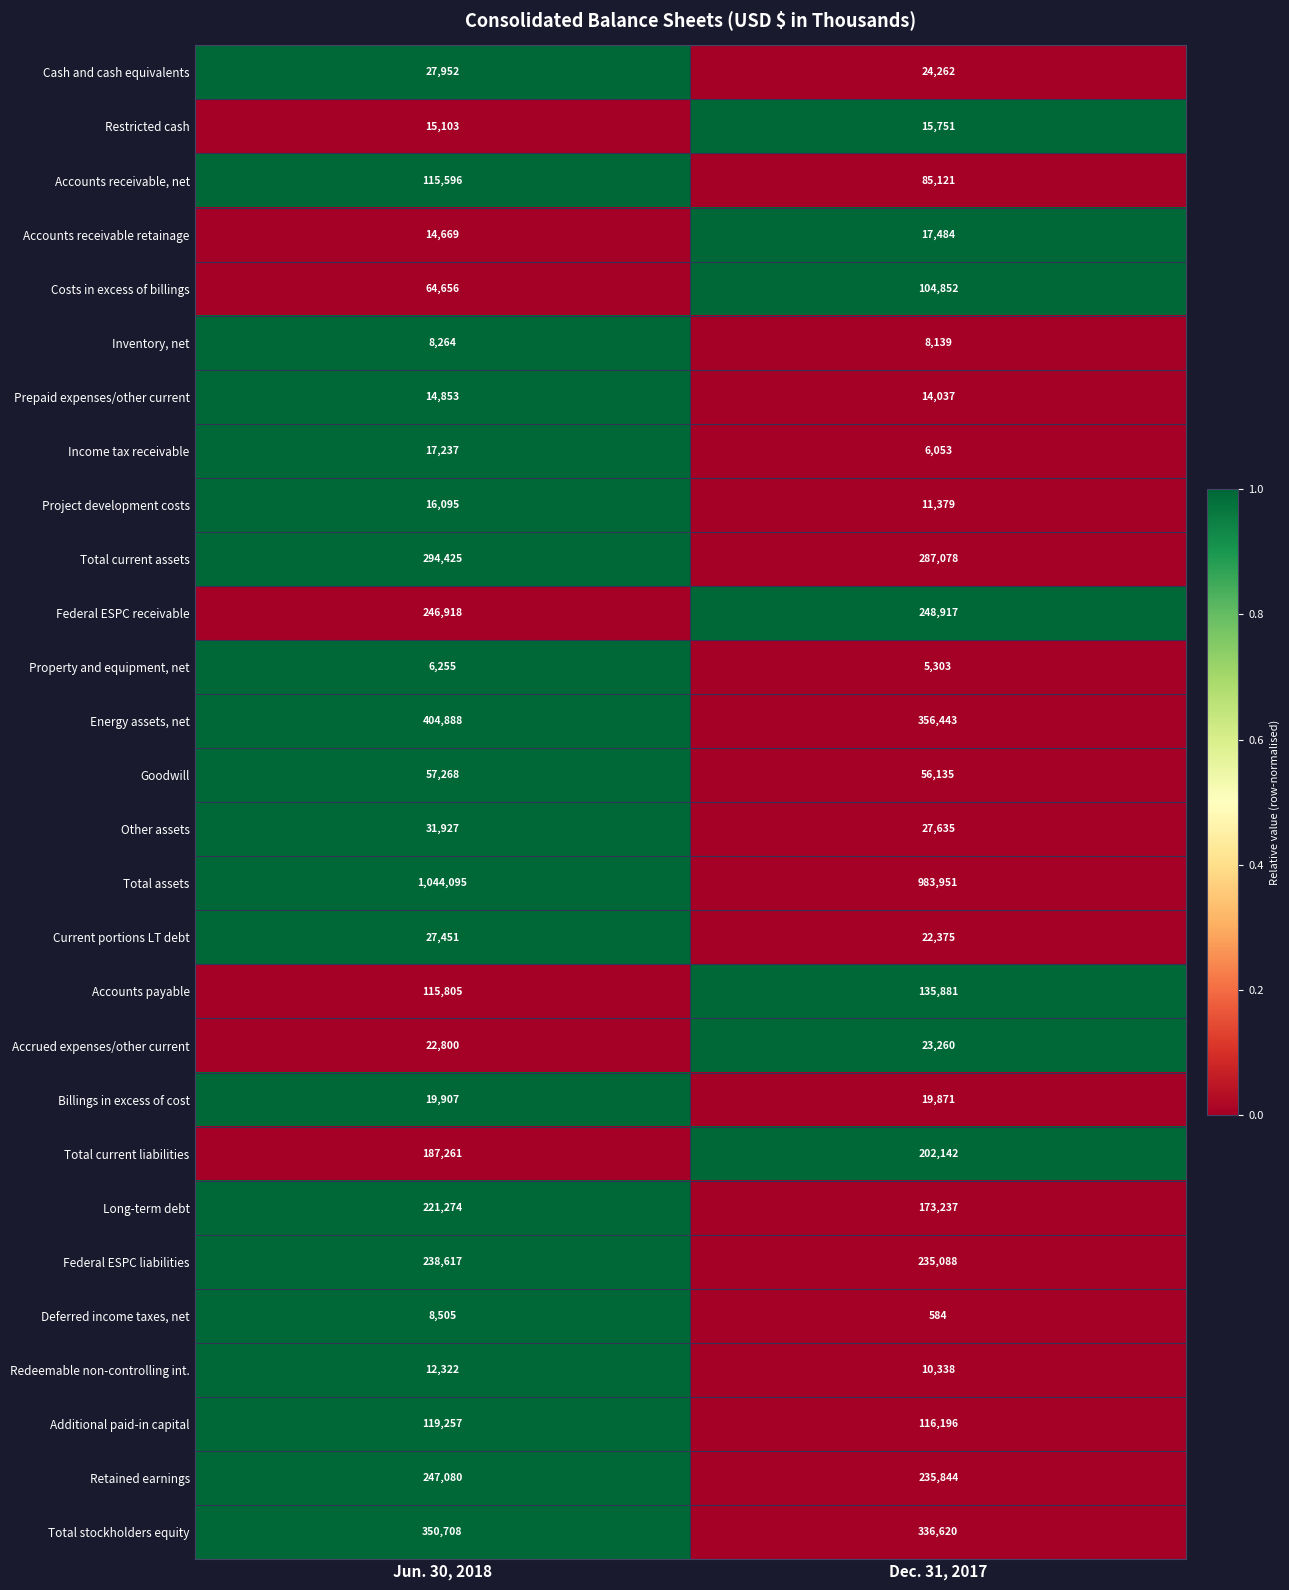

What is the difference between the highest and lowest values at Dec. 31, 2017?

983367